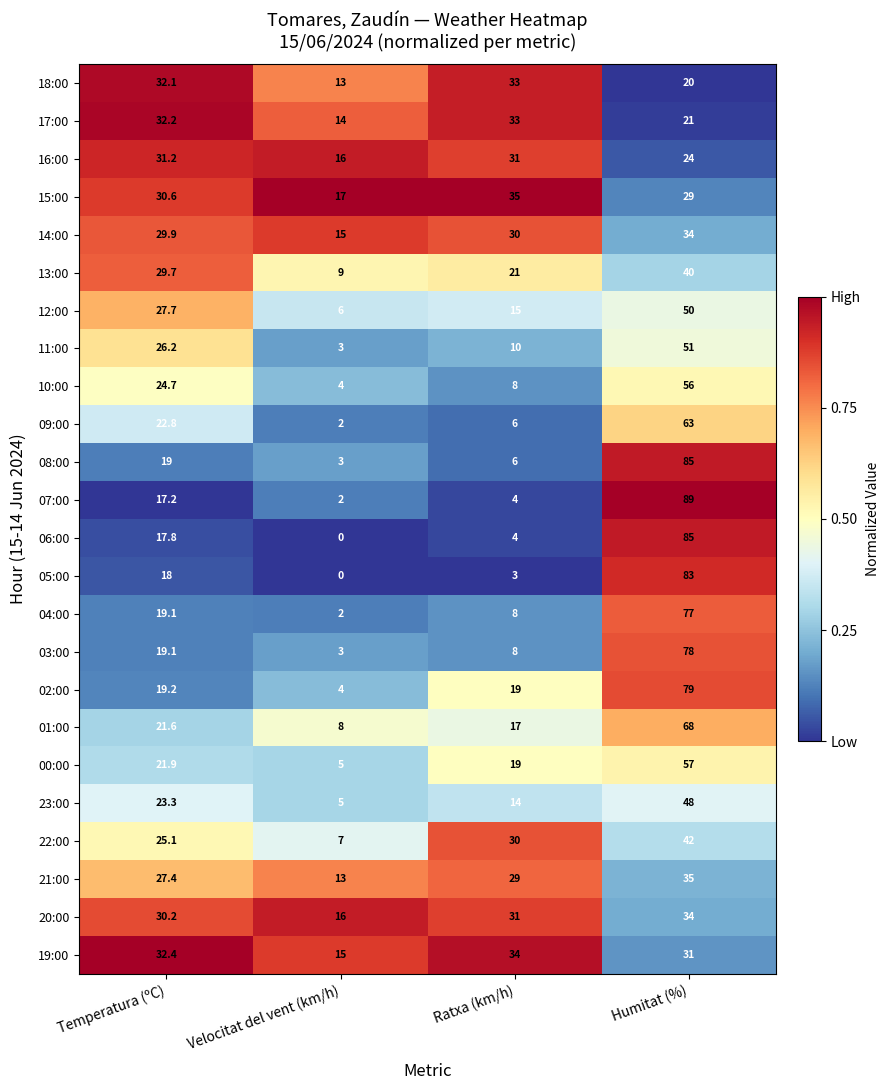

Where is 02:00 nearest to the value 41?

Temperatura (ºC)